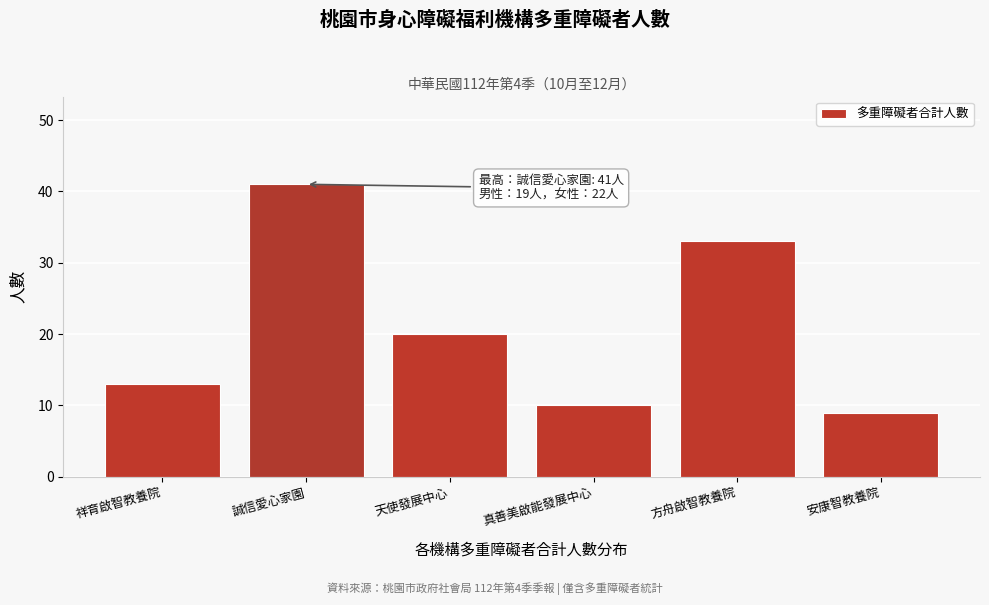

Reading left to right, list all the values displayed in this chart.

13	41	20	10	33	9